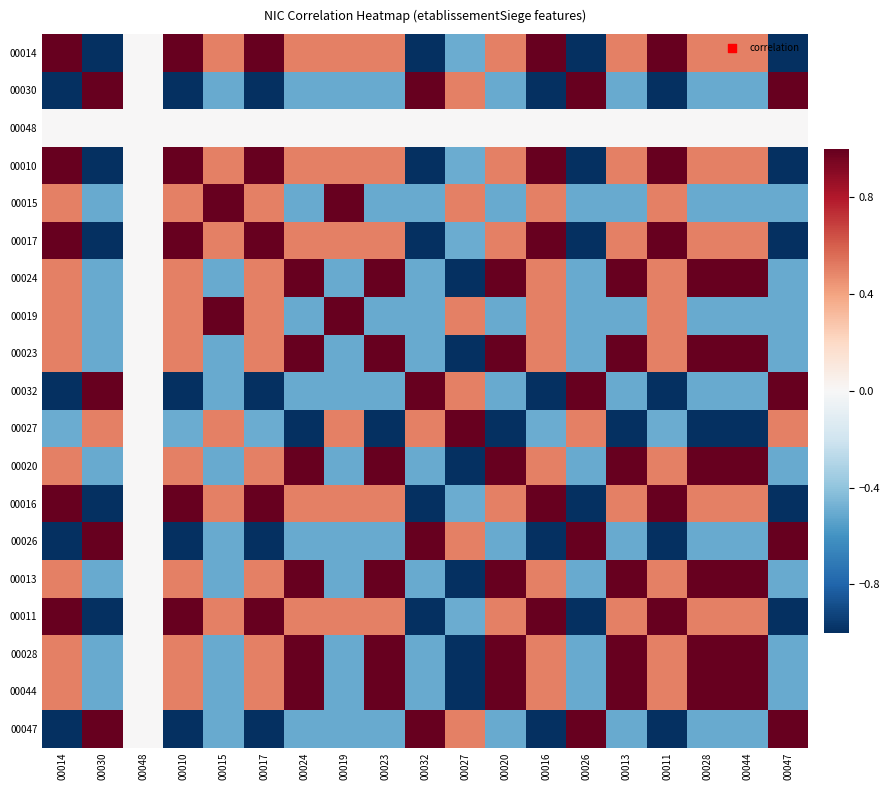

Which label corresponds to the largest value in the chart?

00014